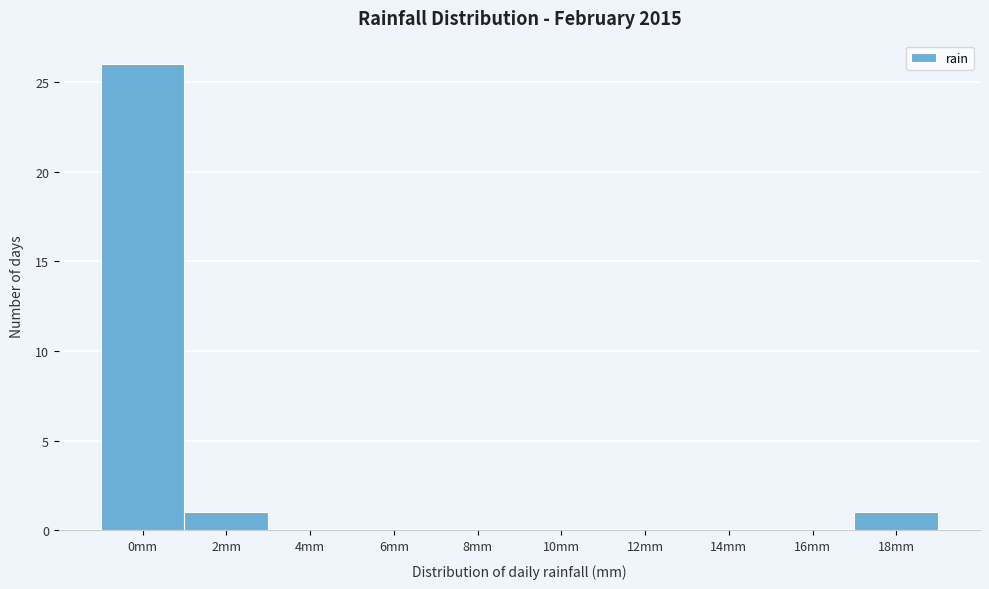

Reading left to right, transcribe all the data shown in this chart.

0mm=26	2mm=1	4mm=0	6mm=0	8mm=0	10mm=0	12mm=0	14mm=0	16mm=0	18mm=1